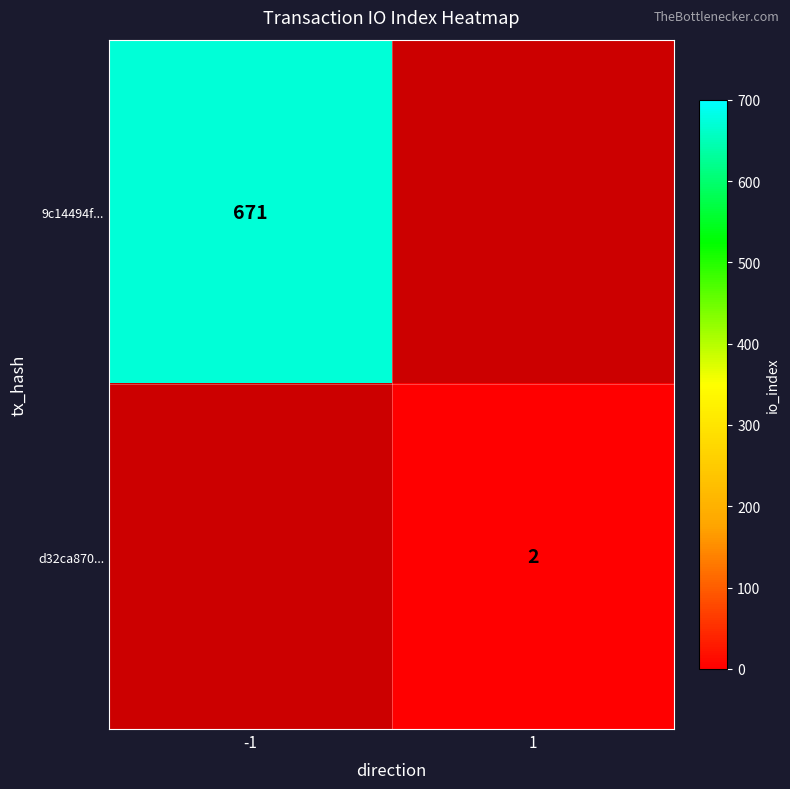

Is it true that d32ca870... equals 0.8 at 1?

False